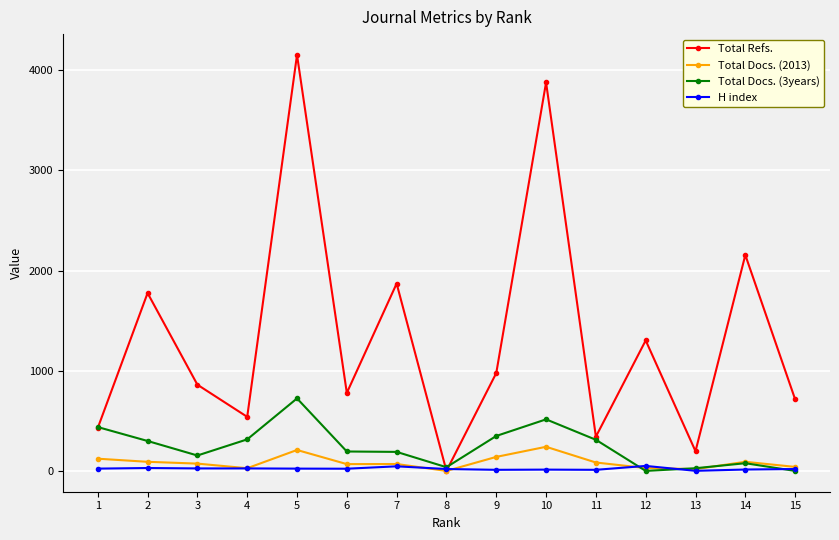

How many interior local valleys does the Total Refs. series have?

5